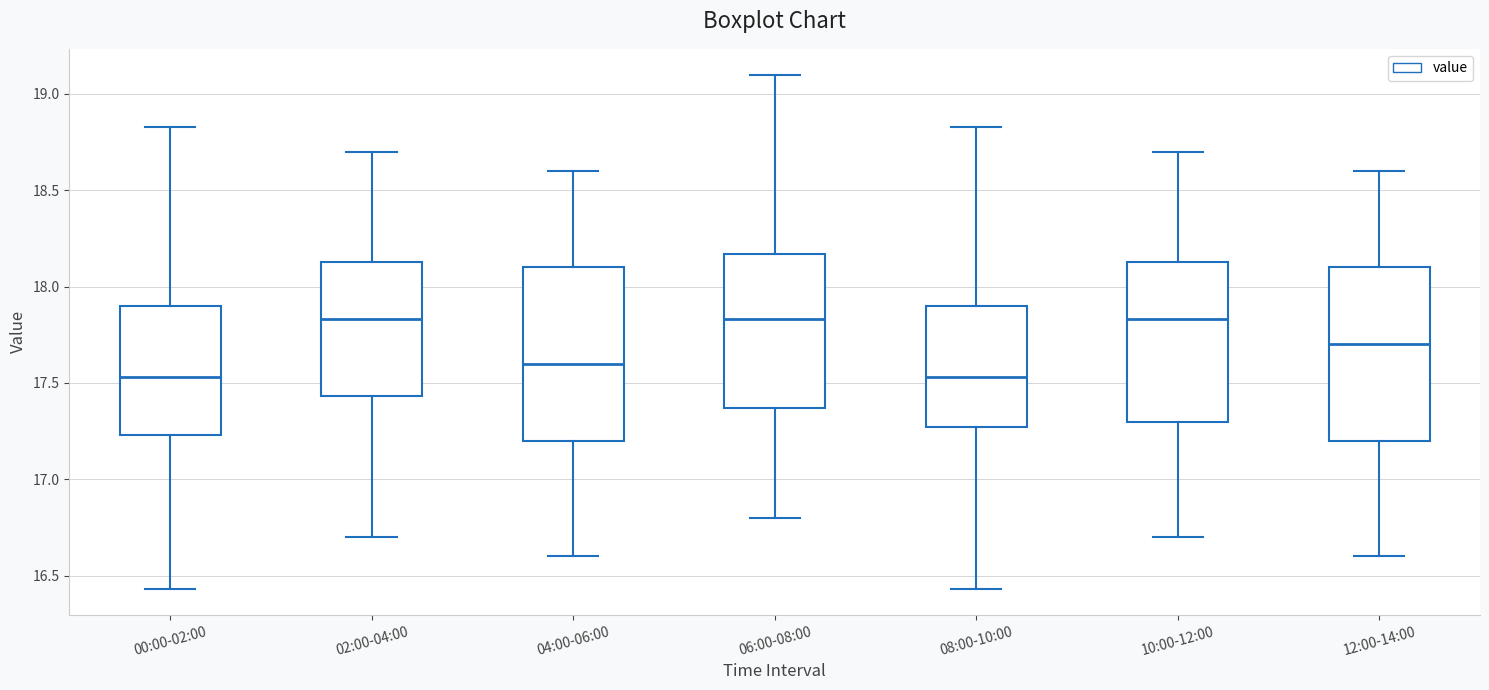

Where does the median line of the box for 10:00-12:00 sit on the y-axis? The values are not printed on the chart, so give them approximately, as read against the axis.

17.85